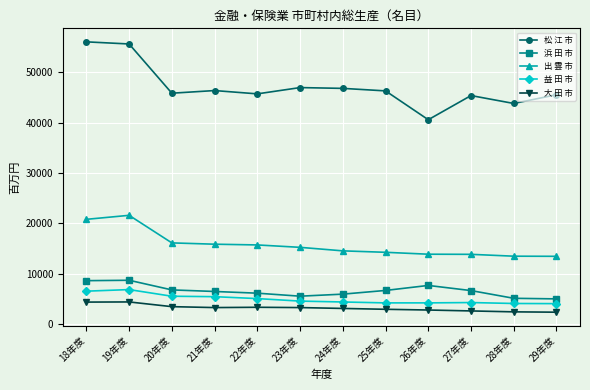

True or false: 益 田 市 and 出 雲 市 intersect in this chart.

False